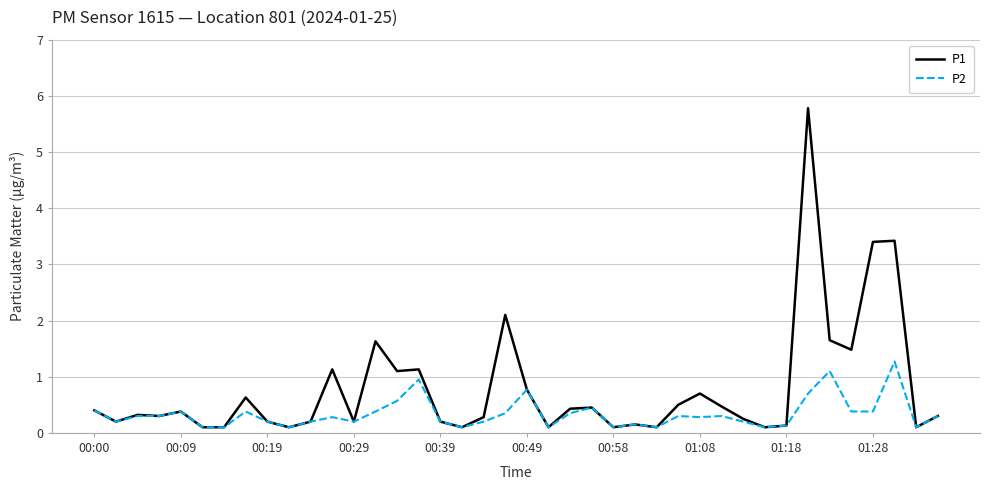

Which series has the widest spread of values?

P1